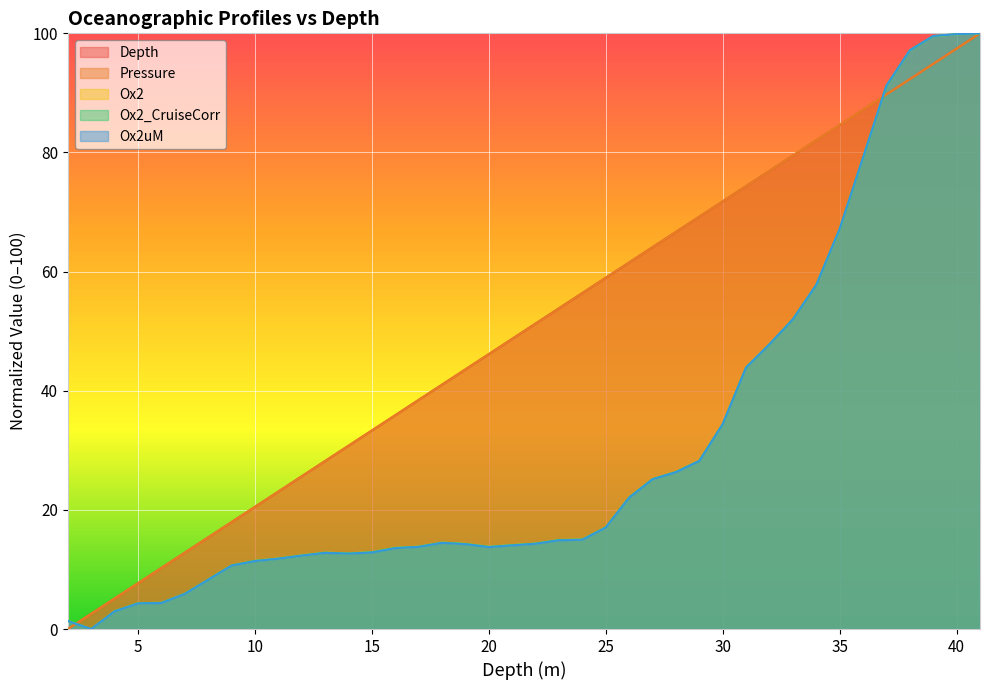

Where do Depth and Ox2 first cross each other?

2 and 3